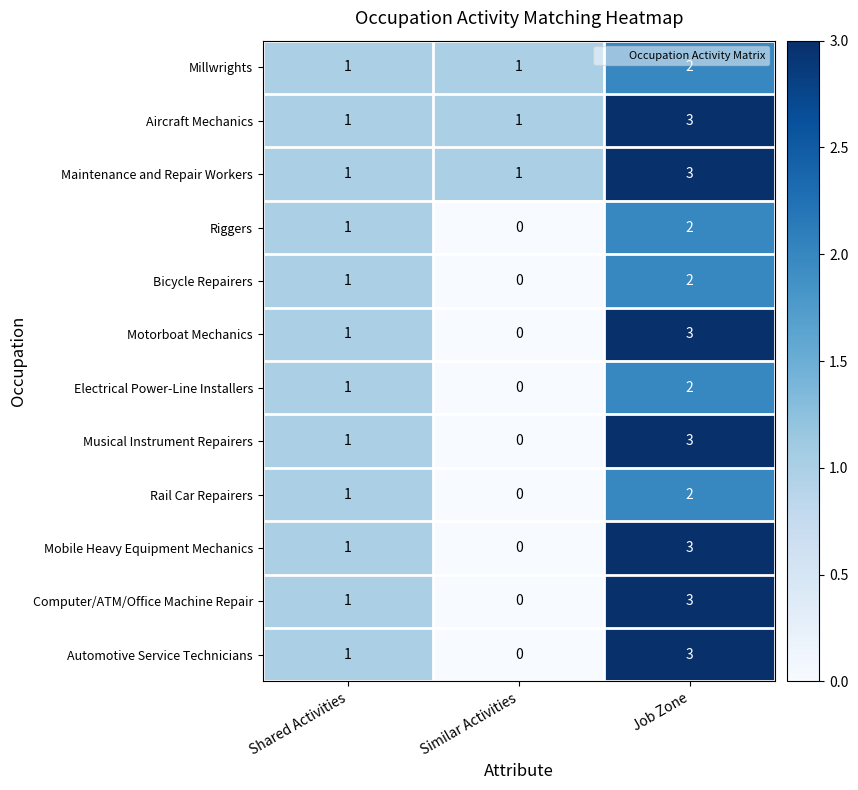

What is the sum of all Bicycle Repairers values?

3